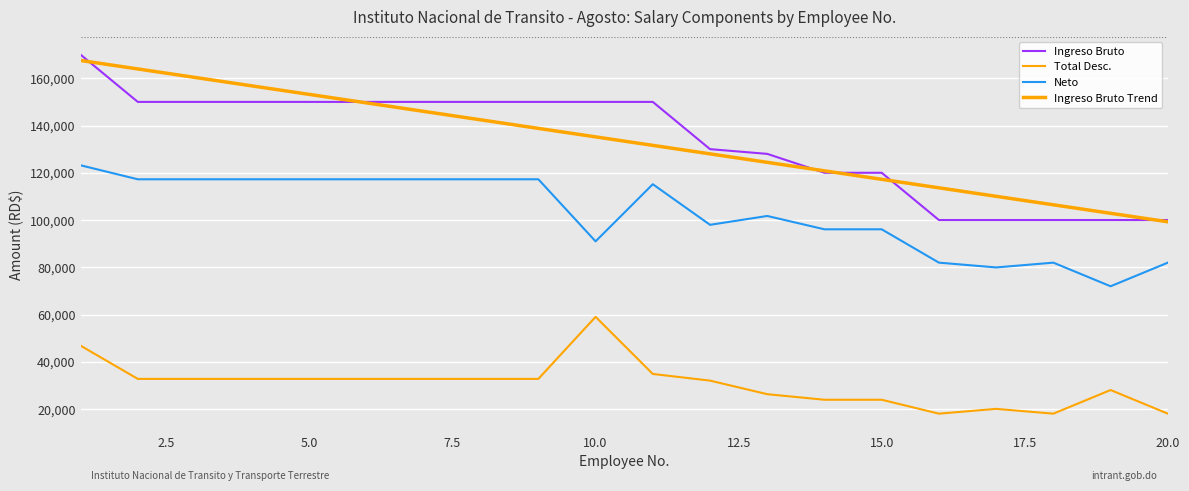

True or false: Ingreso Bruto and Neto cross at least once.

False